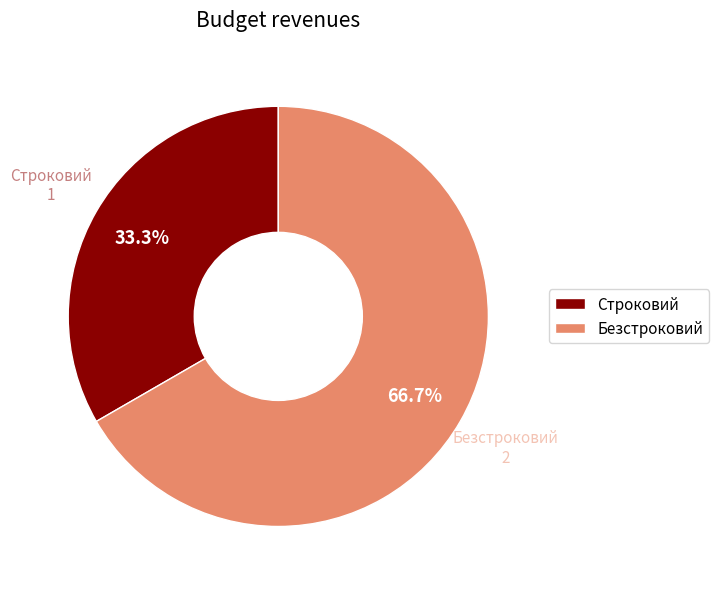

To the nearest percent, what portion does Строковий represent?

33%